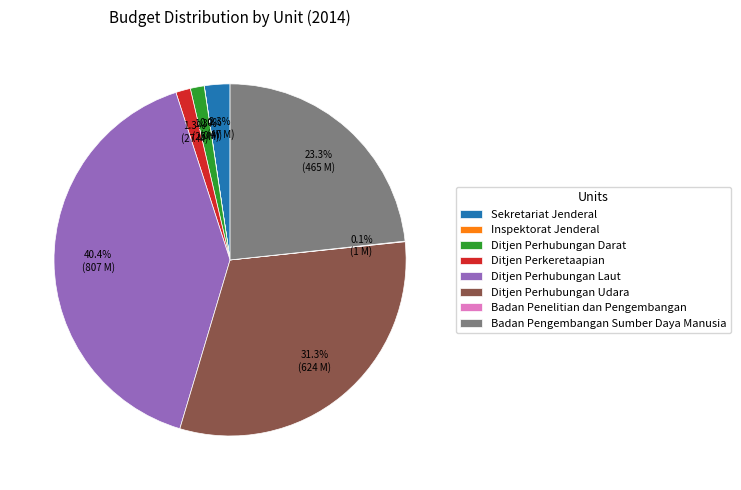

Is there any slice that represents more than half of the pie?

No